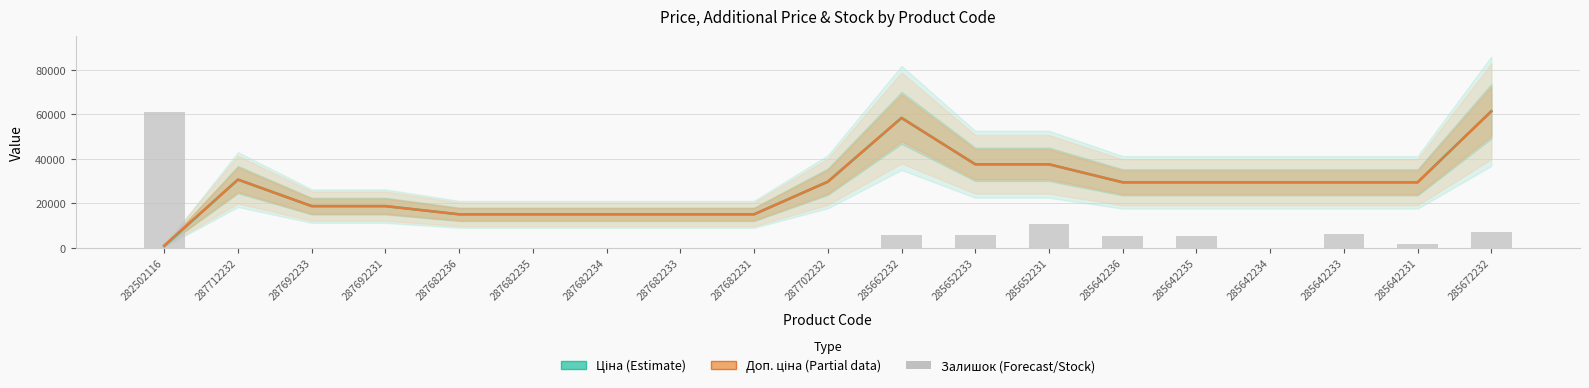

Which series changed the most between 287692233 and 285642236?

Ціна (Estimate)